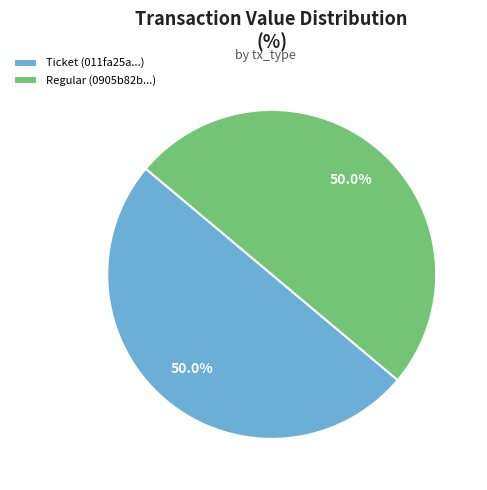

Count the number of slices in the pie.

2